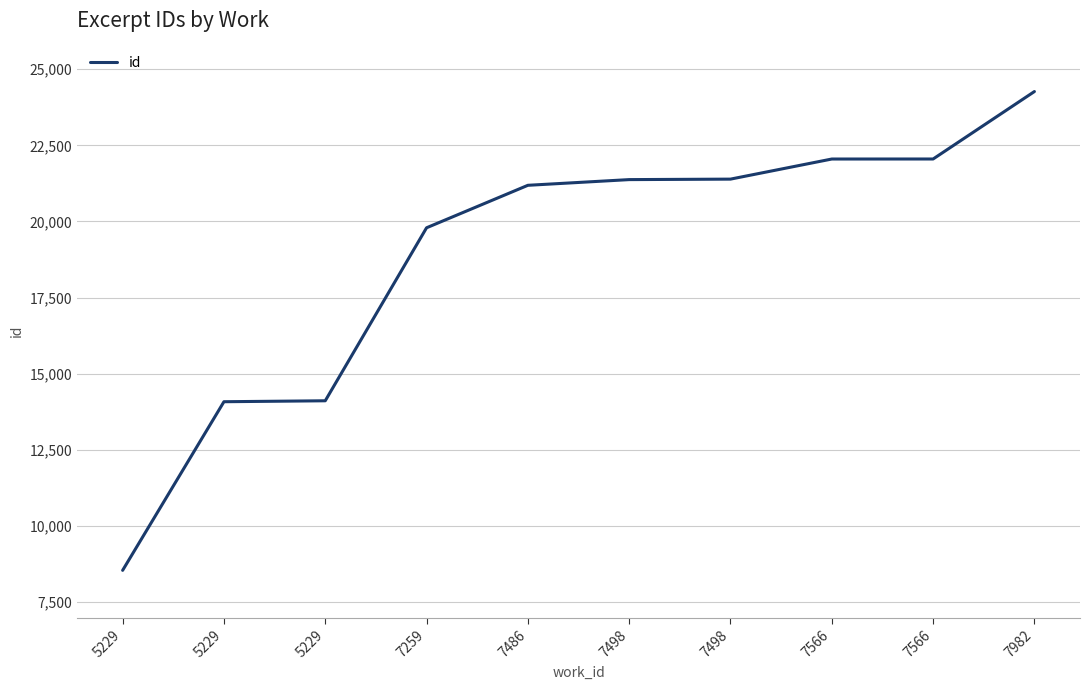

The chart shows a value of 19793 at 7259. True or false?

True